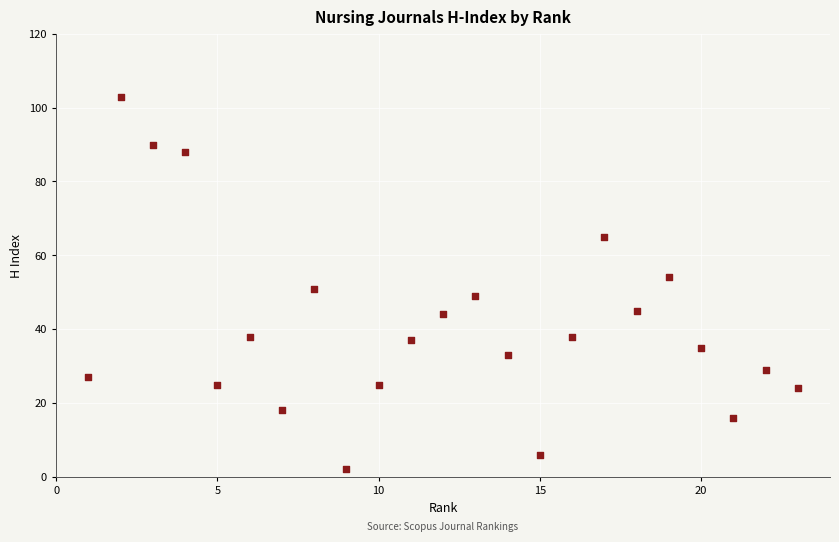

What is the range of X values (max minus min)?

22